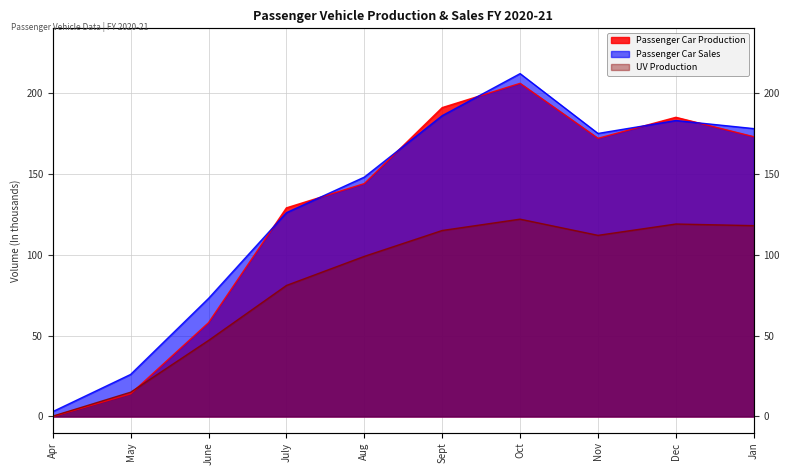

What position from the left is Sept?

6